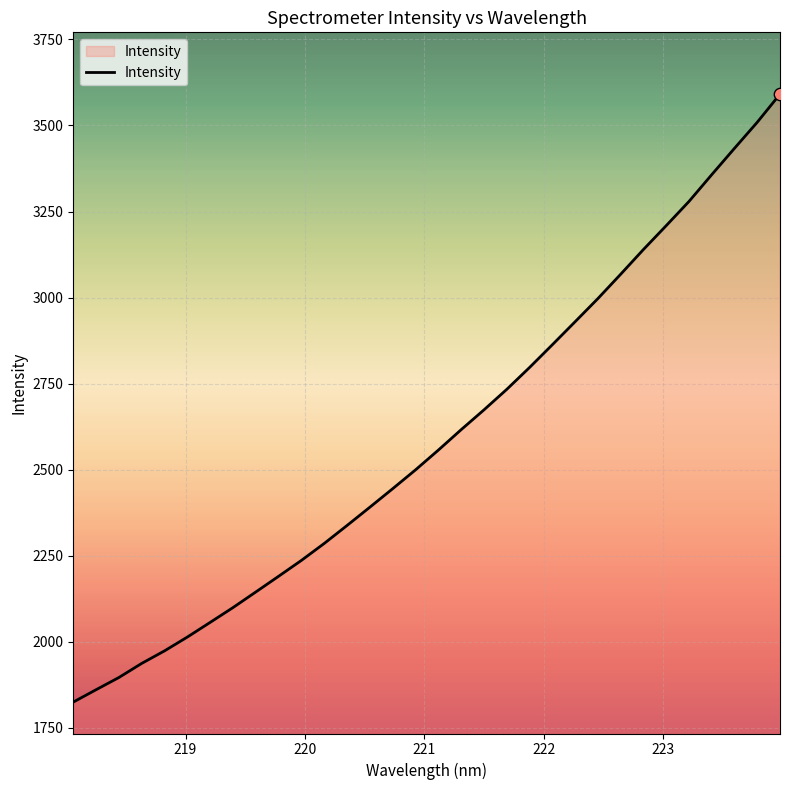

What is the greatest value displayed?

3591.1